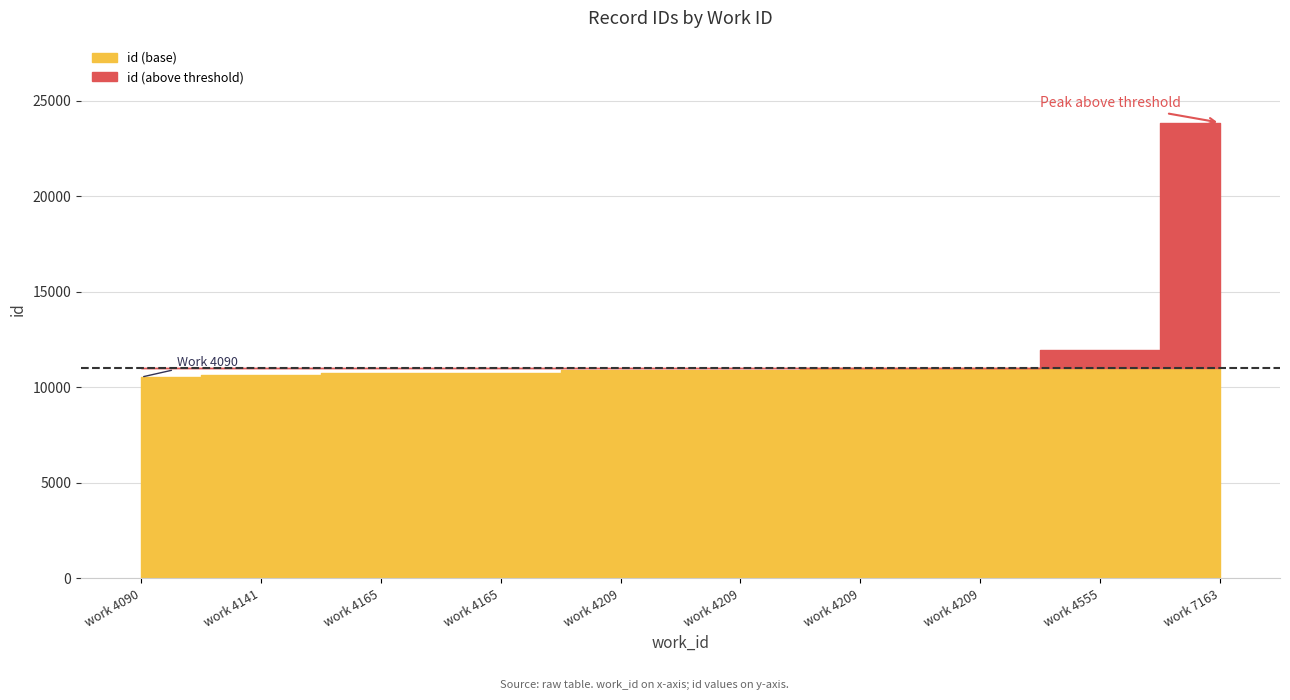

At which label is the value closest to 17199?

4555